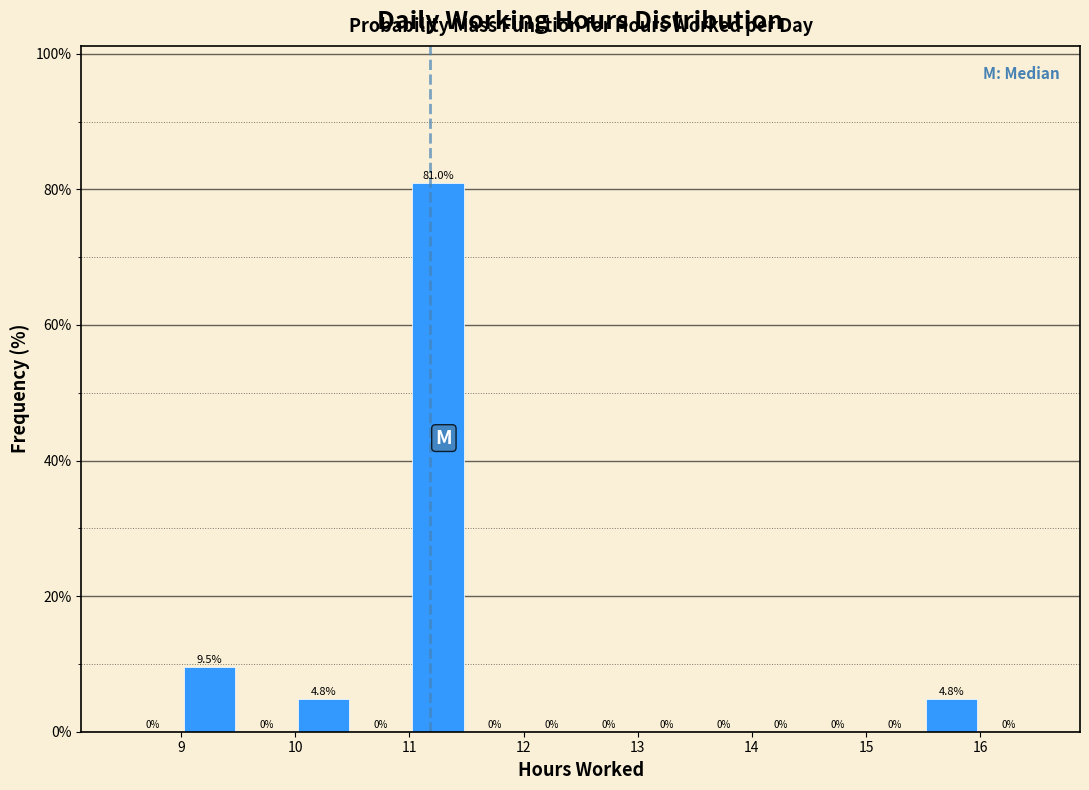

How tall is the bar that spans 15.5 to 16.0 on the x-axis?

4.8